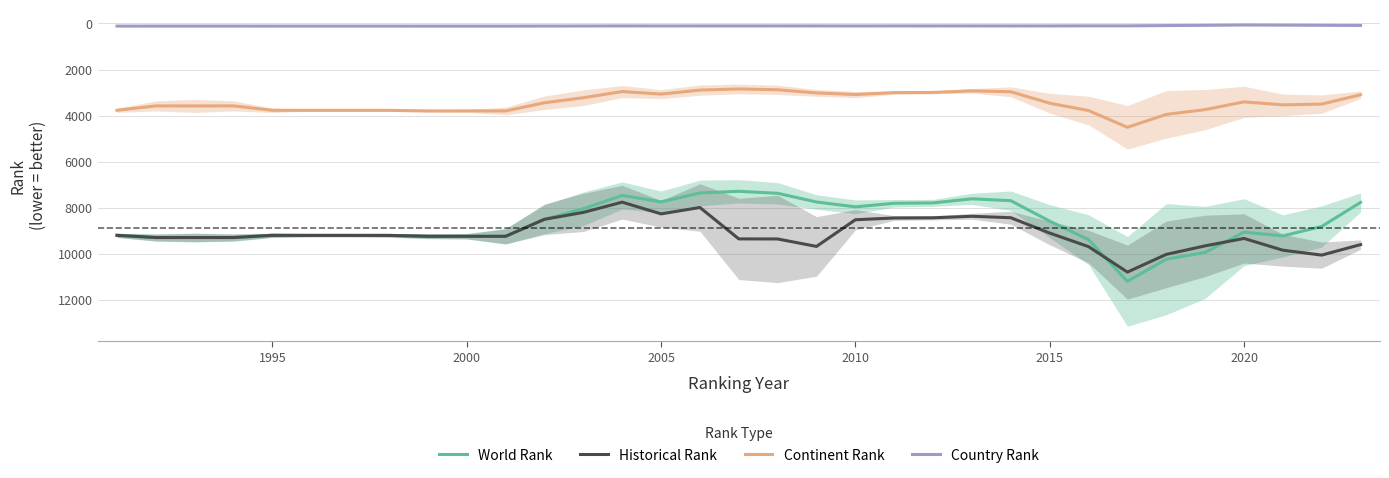

True or false: Historical Rank has a value of 9230.7 at 2000.

True